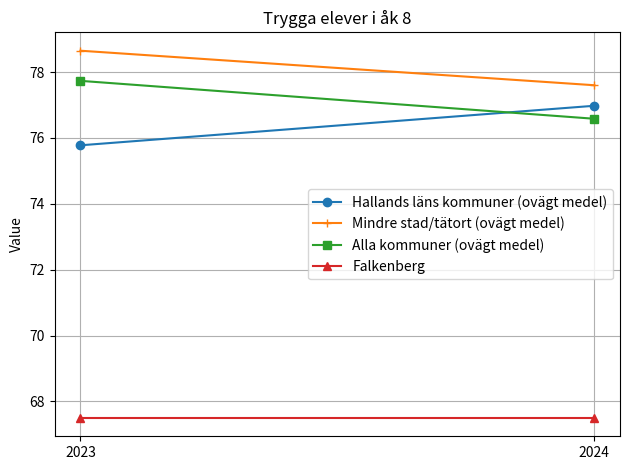

At how many categories does at least one series exceed 72?

2